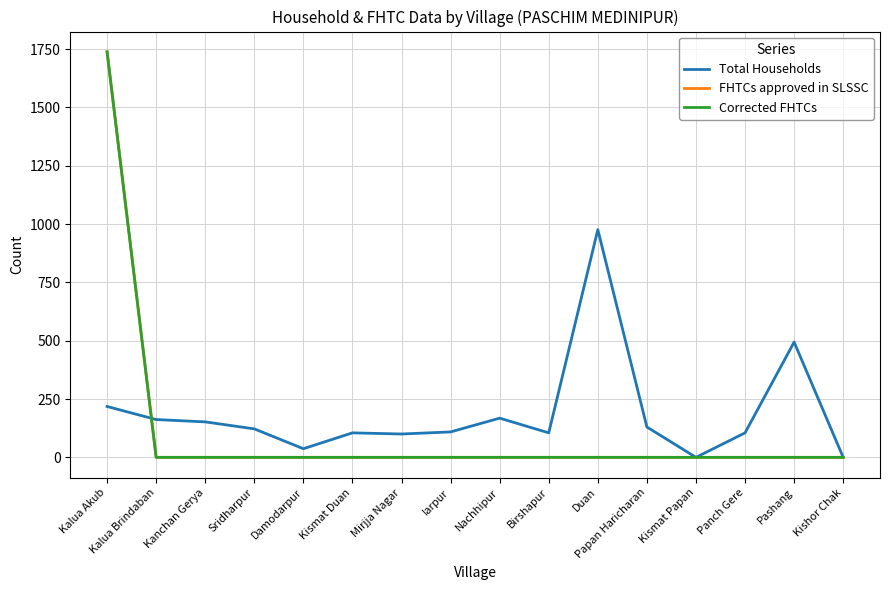

Reading right to left, list all the values displayed in this chart.

Total Households: Kishor Chak=0	Pashang=494	Panch Gere=105	Kismat Papan=0	Papan Haricharan=130	Duan=976	Birshapur=105	Nachhipur=168	Iarpur=109	Mirjja Nagar=100	Kismat Duan=105	Damodarpur=37	Sridharpur=122	Kanchan Gerya=152	Kalua Brindaban=162	Kalua Akub=218
FHTCs approved in SLSSC: Kishor Chak=0	Pashang=0	Panch Gere=0	Kismat Papan=0	Papan Haricharan=0	Duan=0	Birshapur=0	Nachhipur=0	Iarpur=0	Mirjja Nagar=0	Kismat Duan=0	Damodarpur=0	Sridharpur=0	Kanchan Gerya=0	Kalua Brindaban=0	Kalua Akub=1738
Corrected FHTCs: Kishor Chak=0	Pashang=0	Panch Gere=0	Kismat Papan=0	Papan Haricharan=0	Duan=0	Birshapur=0	Nachhipur=0	Iarpur=0	Mirjja Nagar=0	Kismat Duan=0	Damodarpur=0	Sridharpur=0	Kanchan Gerya=0	Kalua Brindaban=0	Kalua Akub=1738